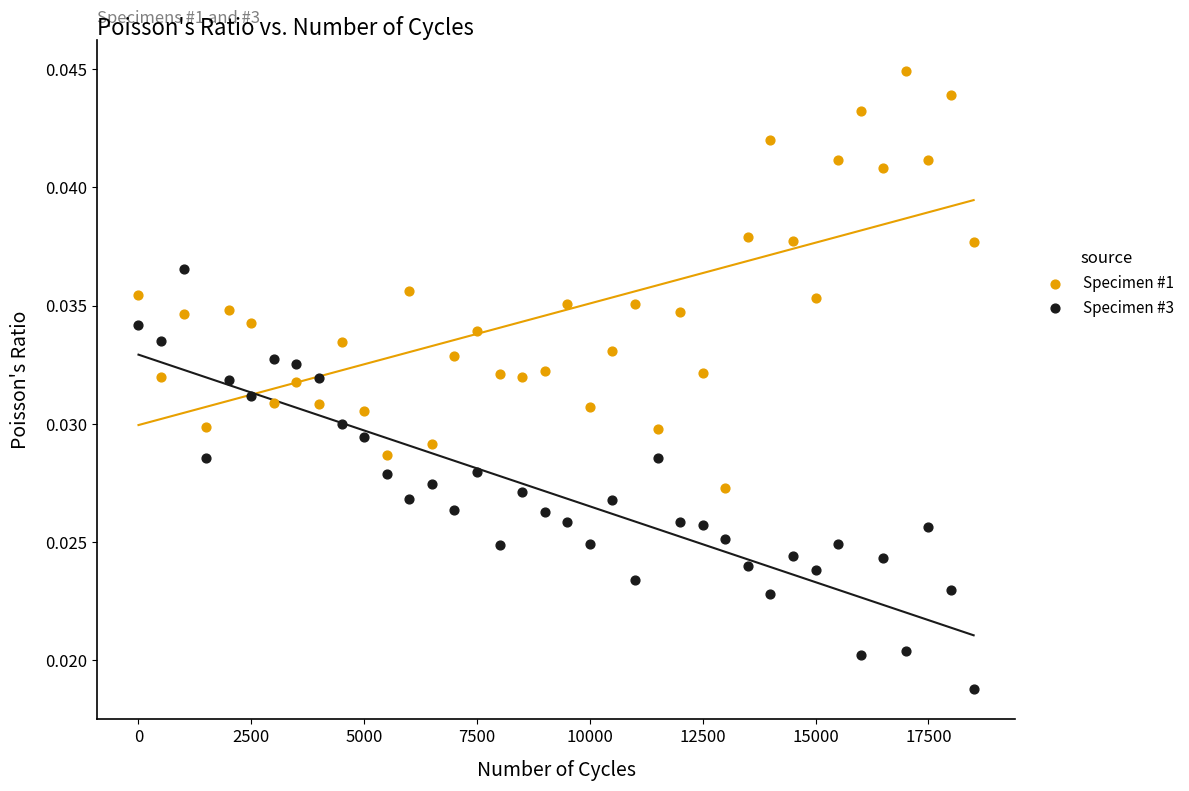

What are all the series names shown in the legend?

Specimen #1, Specimen #3